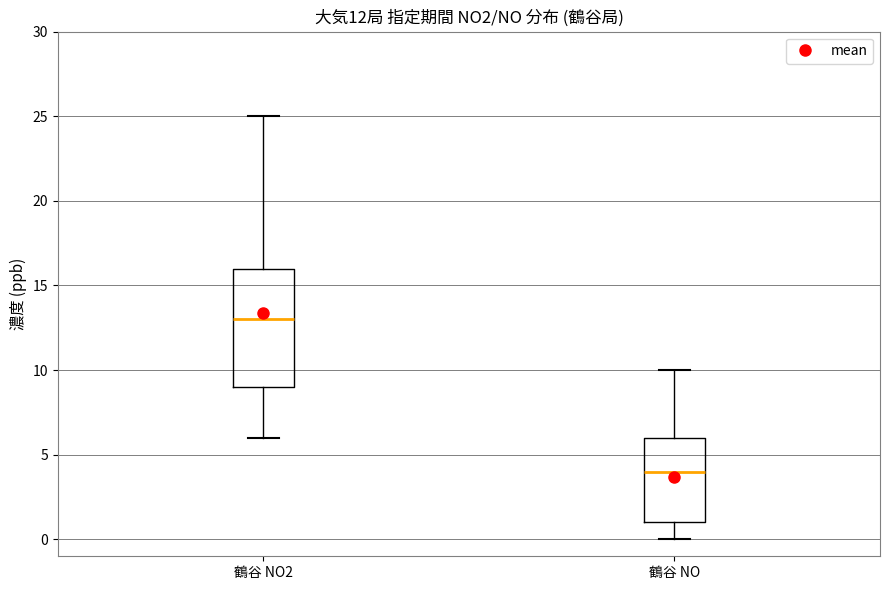

Which box's median line is the lowest?

鶴谷 NO